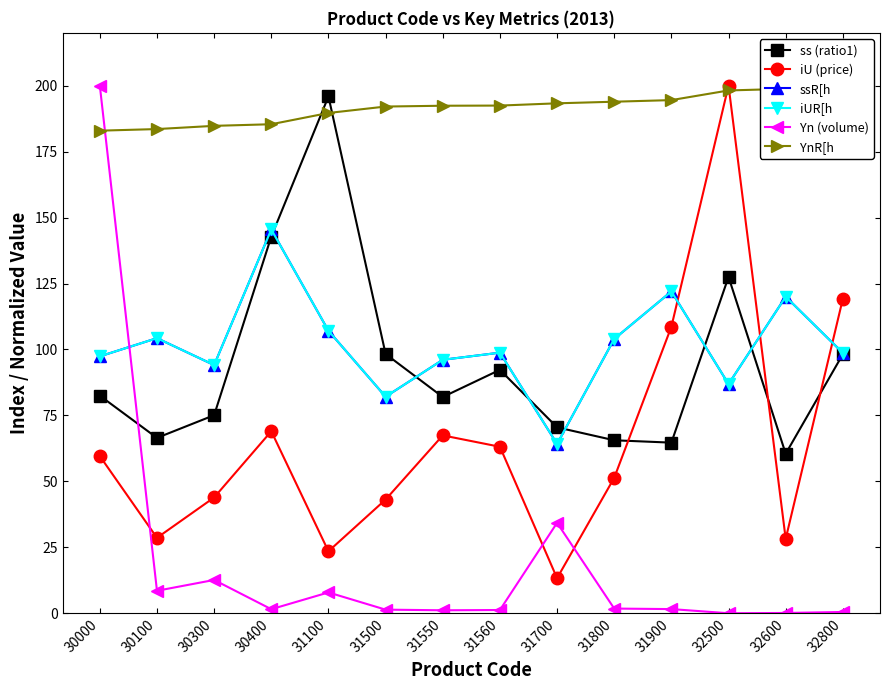

How many interior local valleys does the ss (ratio1) series have?

4